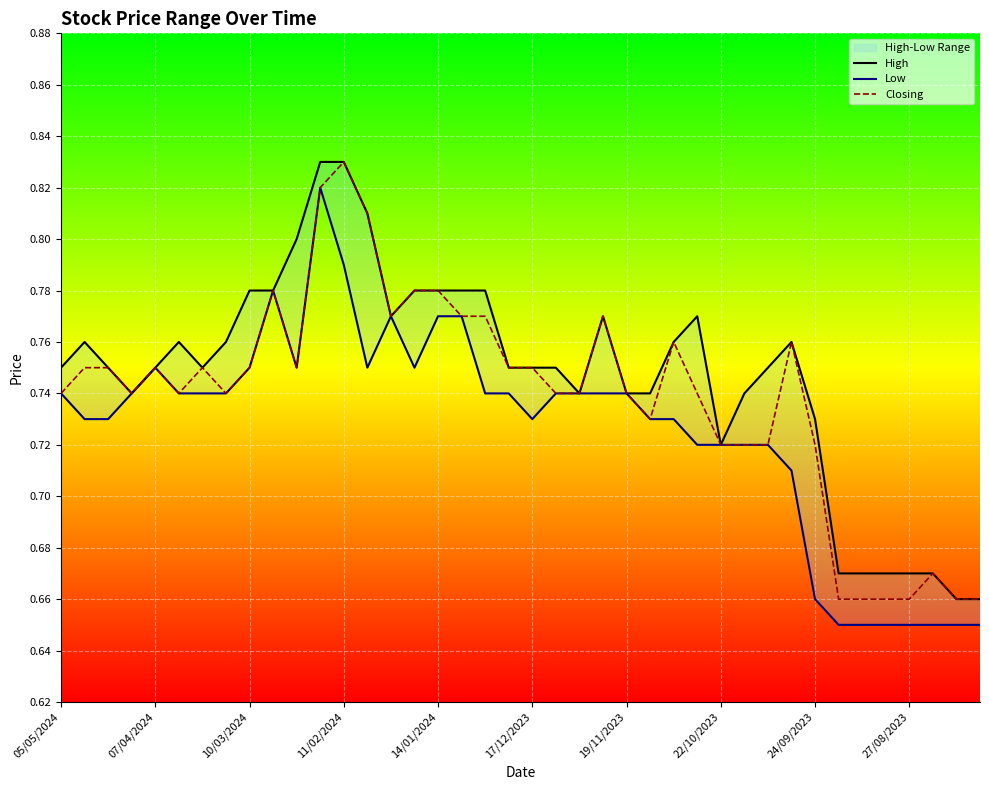

How many lines are shown in the chart?

3